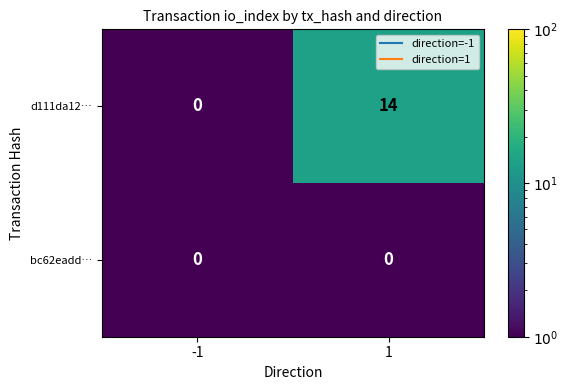

What is the difference between the highest and lowest values at 1?

14